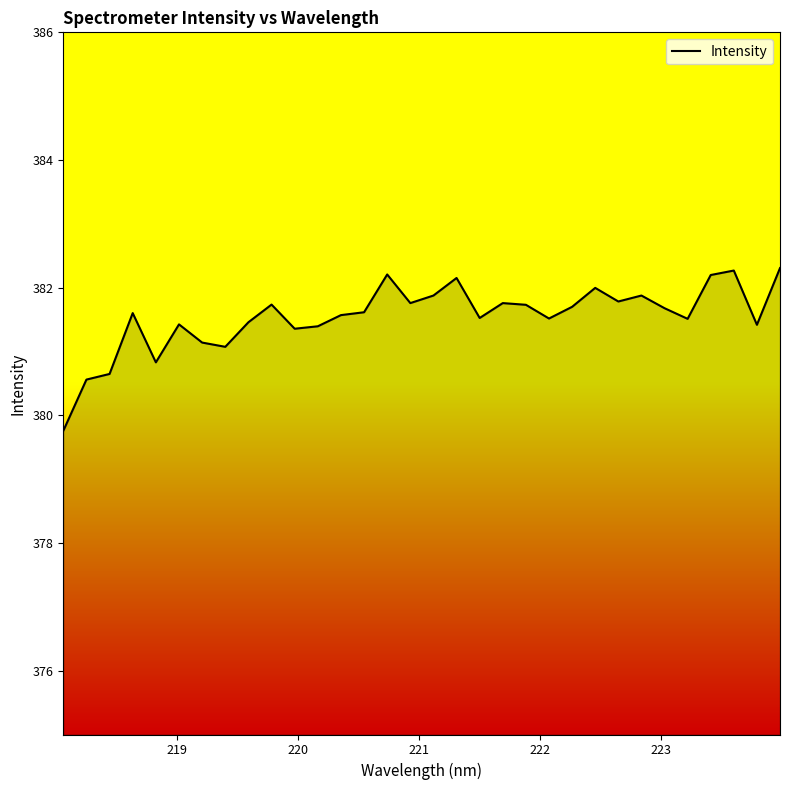

What is the smallest value displayed?

379.8